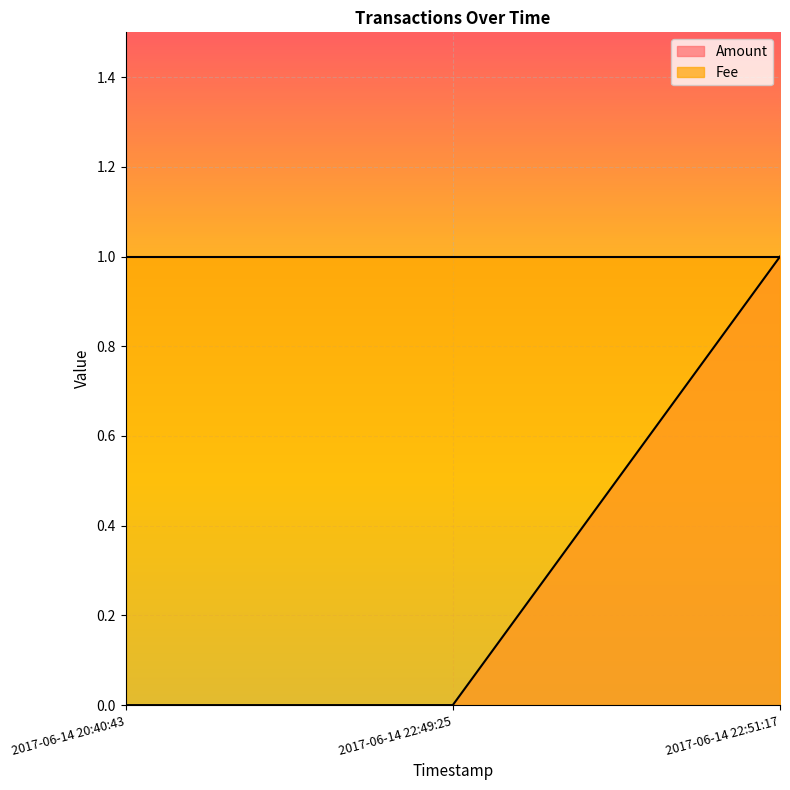

How many values exceed 0?

1